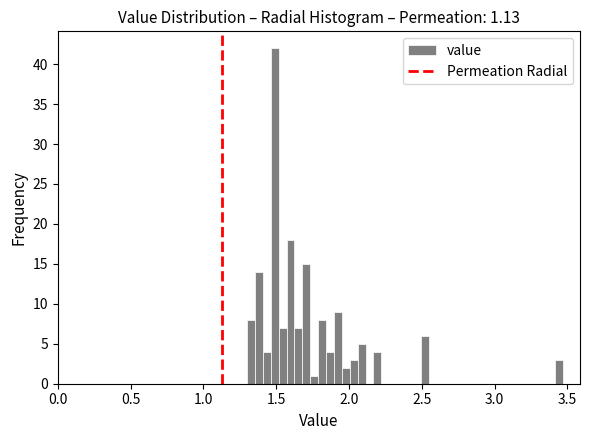

Read against the x-axis, roughly where is the centre of the tallest bar?

1.50